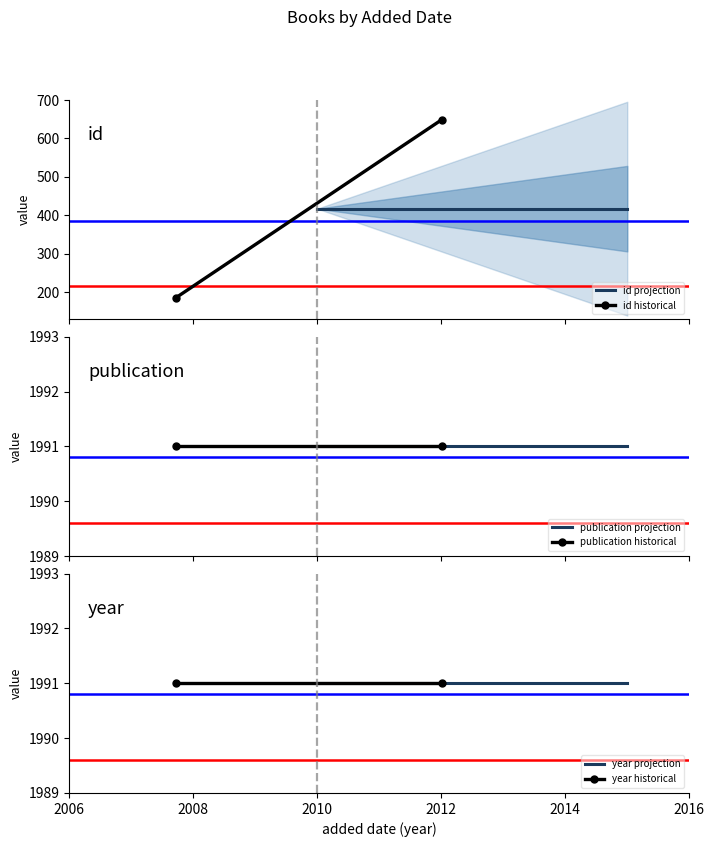

Is the value of publication at 02/01/2012 greater than the value of id at 16/9/2007?

Yes